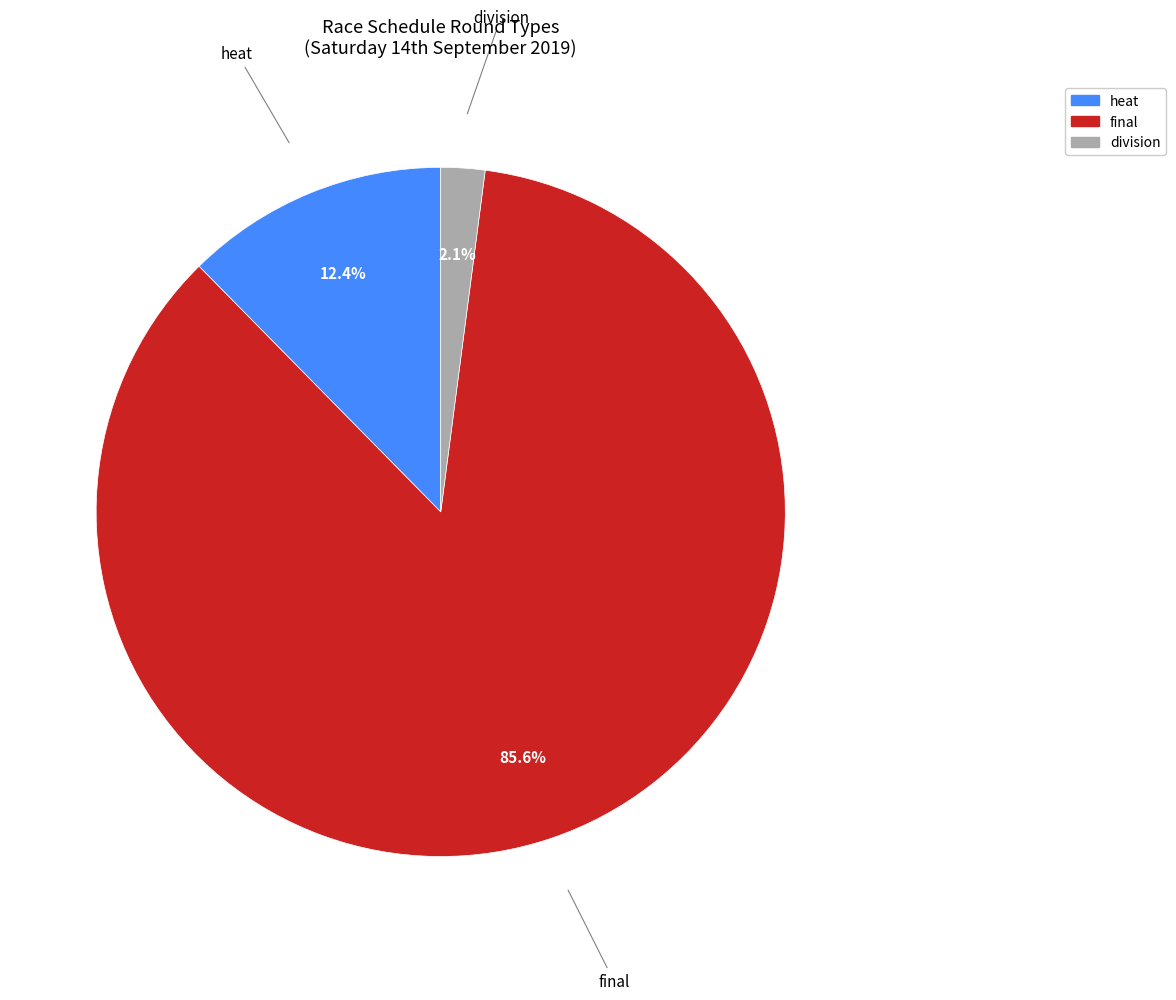

What is the total percentage of heat and final?

97.9%